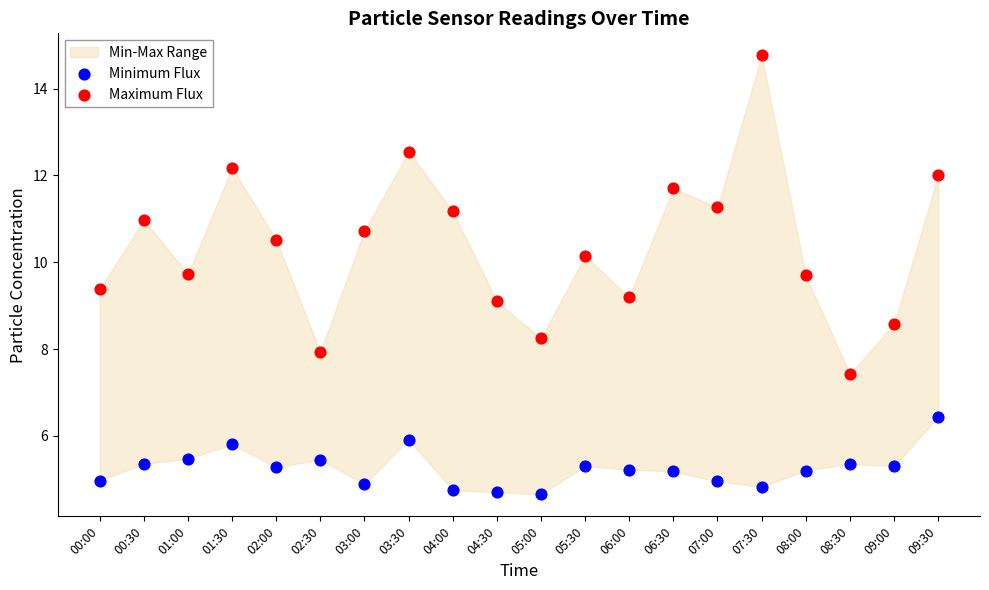

Which series contains the lowest Y value?

Minimum Flux